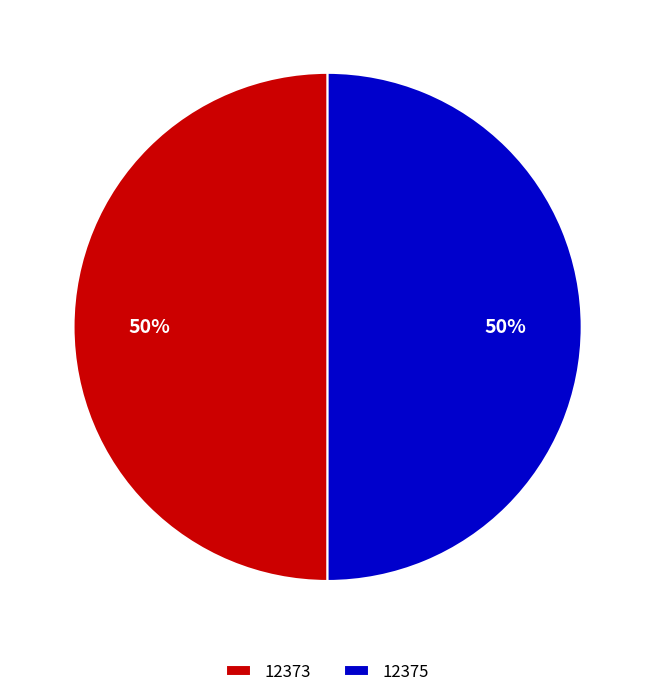

Approximately how many times larger is the value at 12375 compared to 12373?

1.0